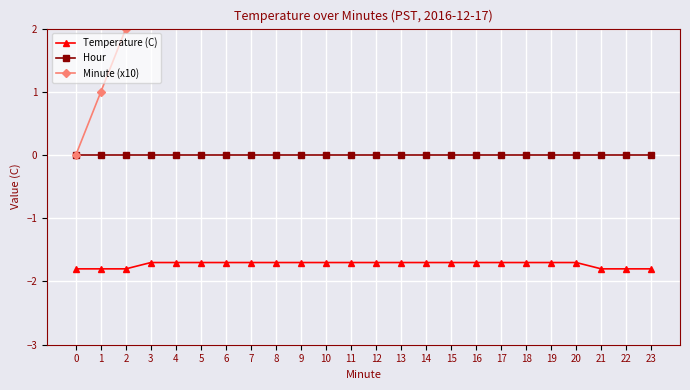

How many data points does each series have?

24